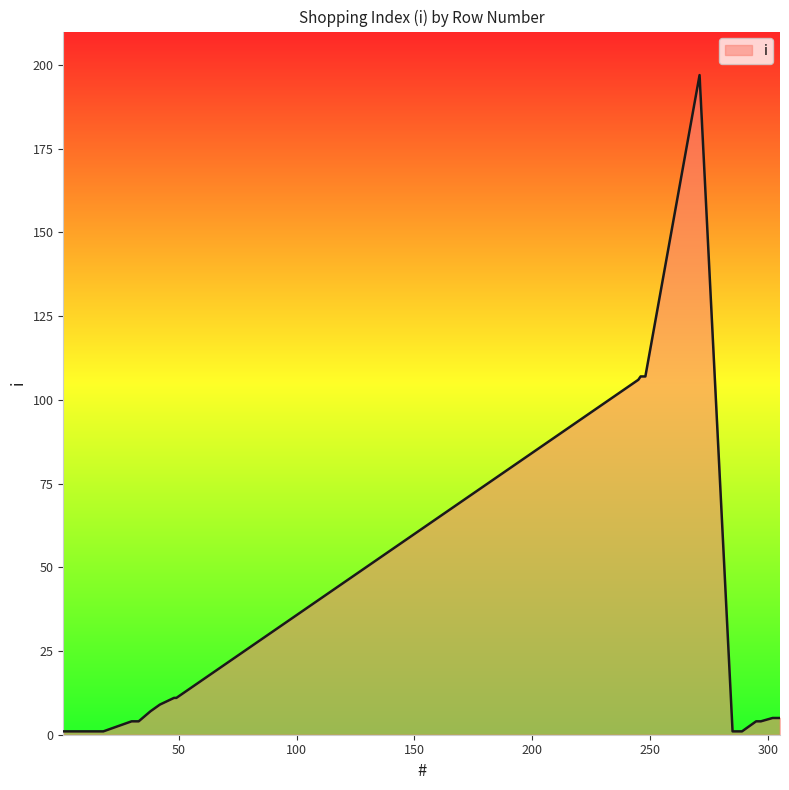

What is the smallest value displayed?

1